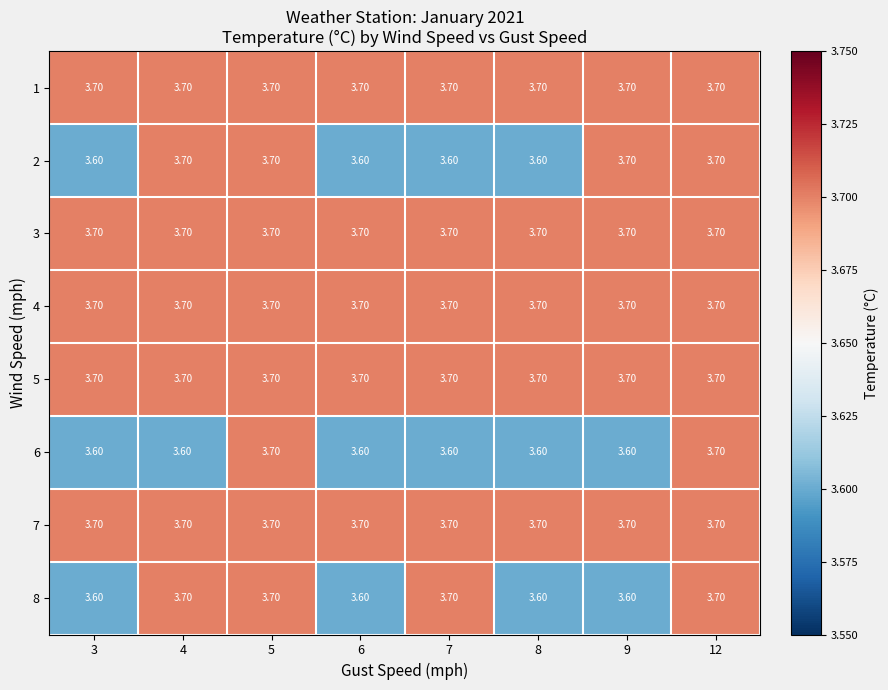

What is the sum of all 5 values?

29.6